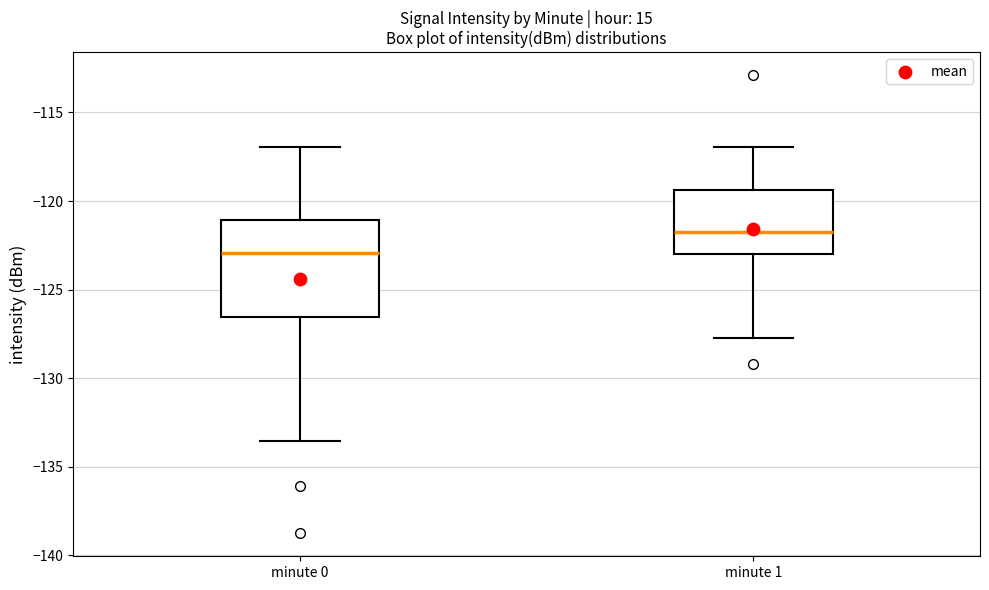

Where is the lower edge of the box for minute 0 on the y-axis? The values are not printed on the chart, so give them approximately, as read against the axis.

-126.5